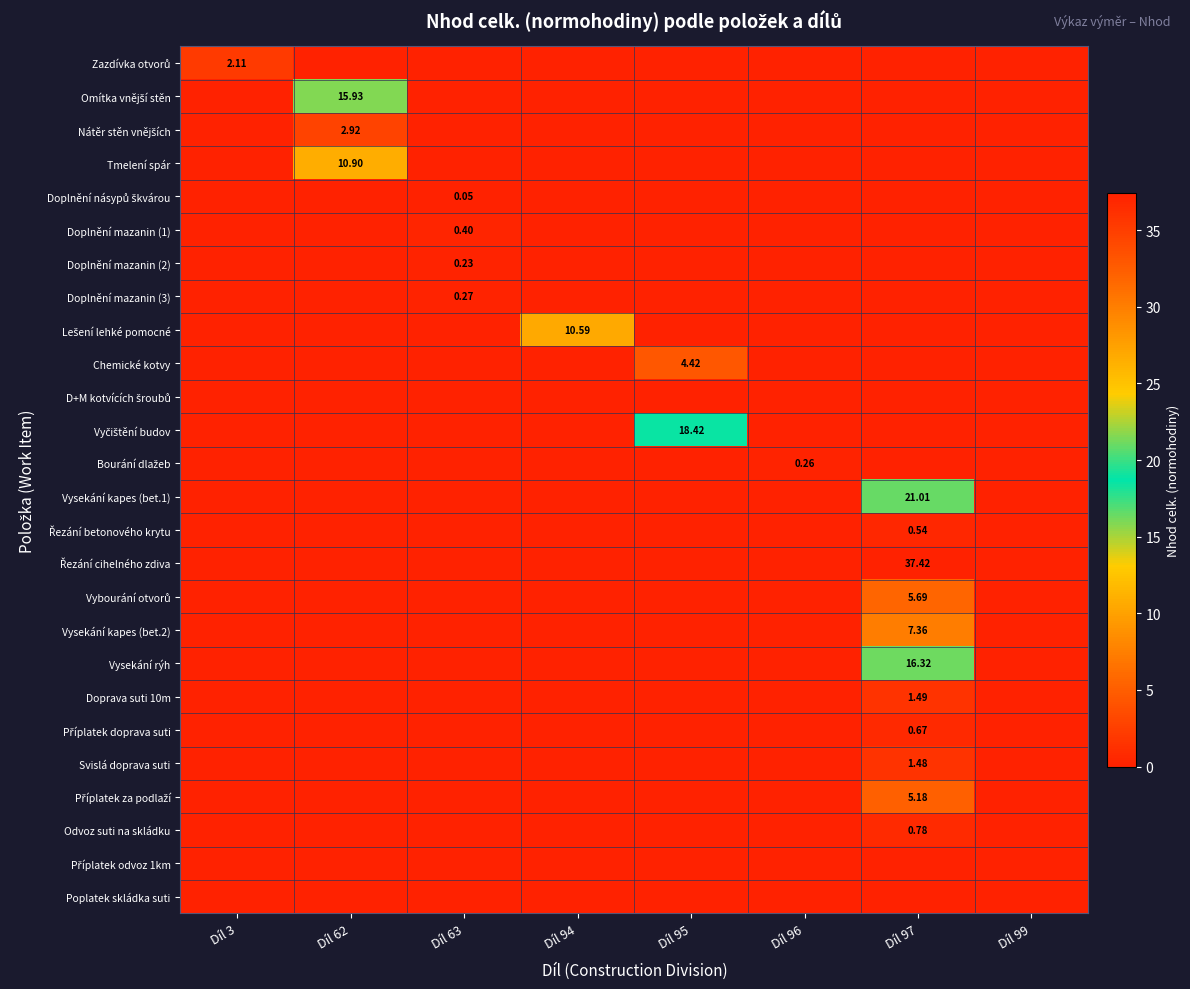

Is it true that Poplatek skládka suti equals 0.0 at Díl 62?

True